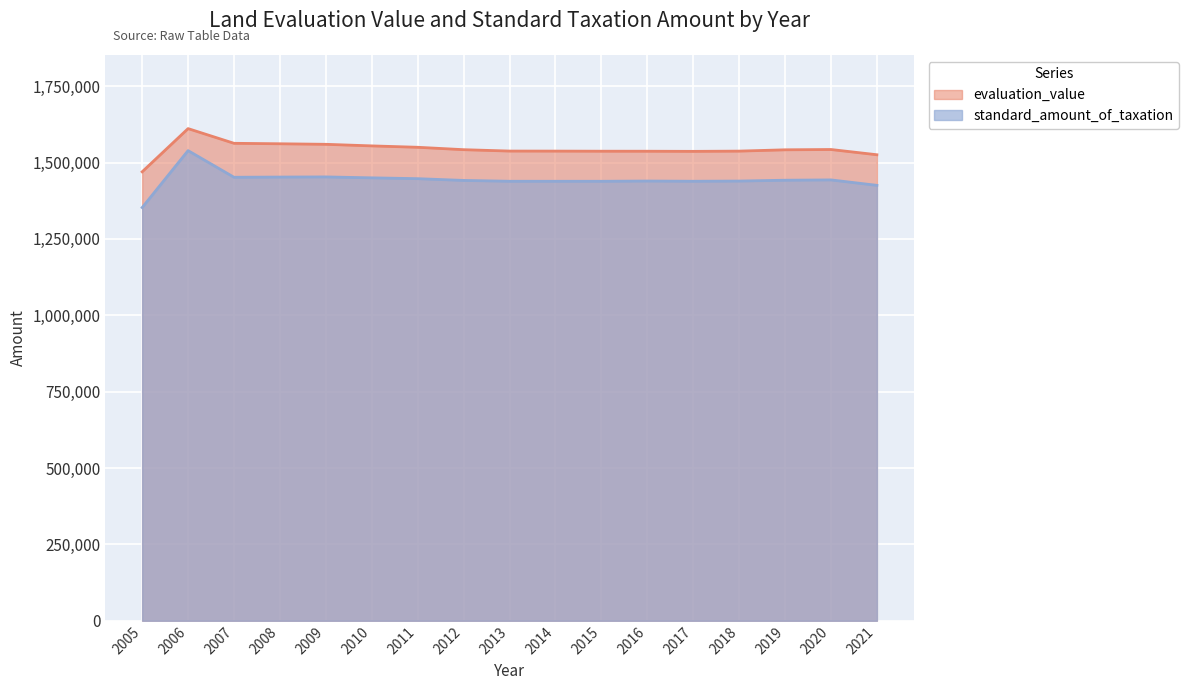

Between 2009 and 2016, which series saw the biggest shift?

evaluation_value